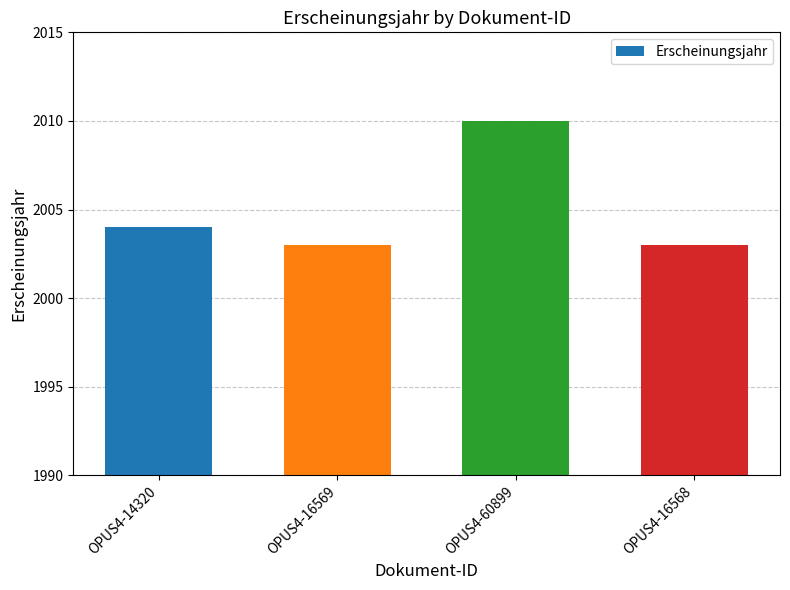

How many bars are there in total?

4